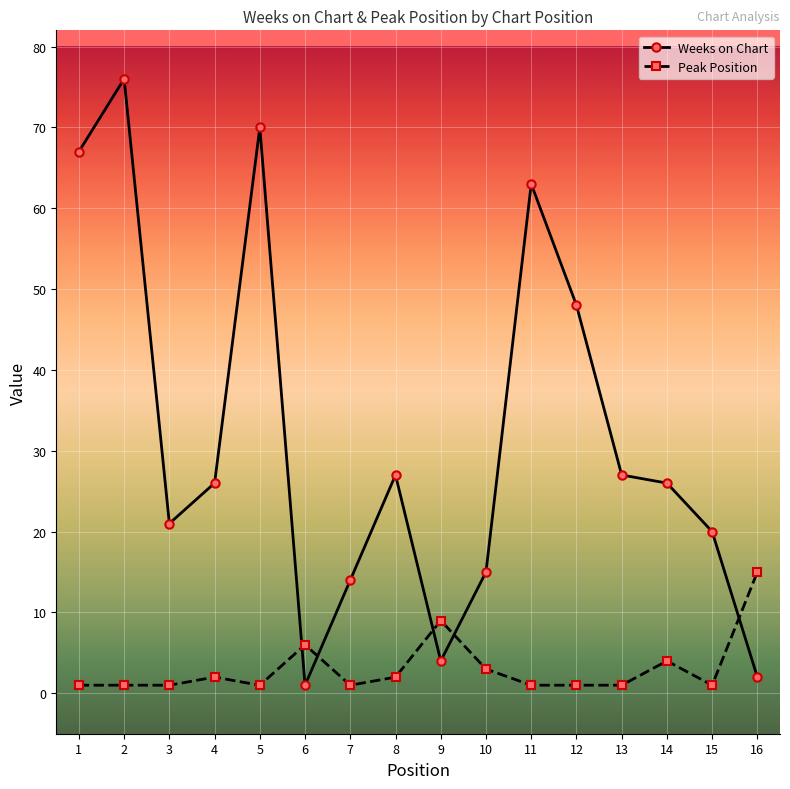

Where do Peak Position and Weeks on Chart first cross each other?

5 and 6